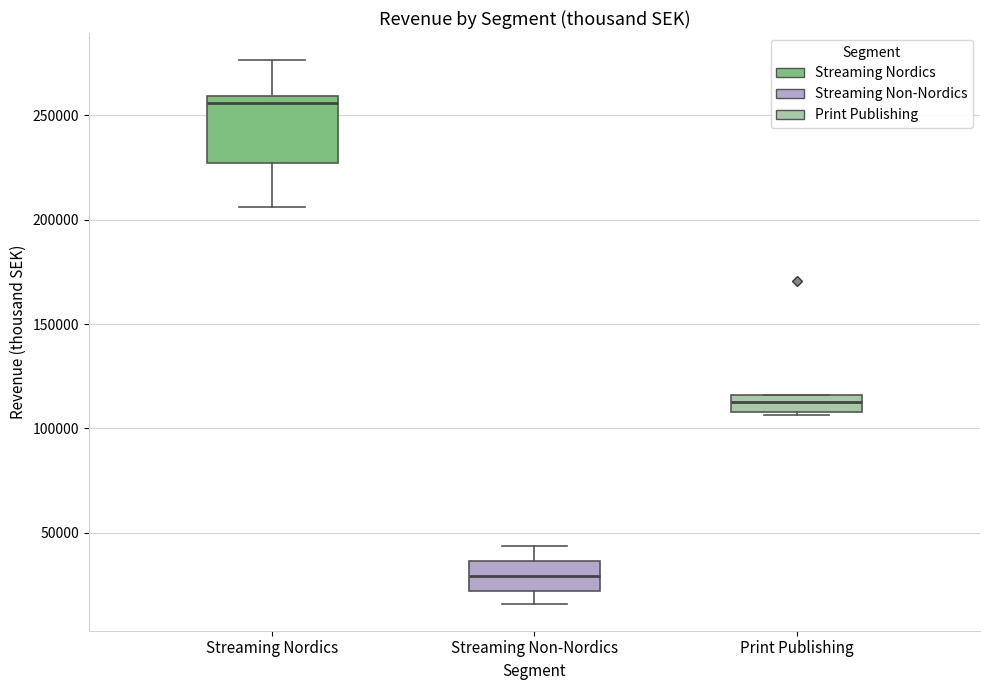

Which box has the highest median line?

Streaming Nordics